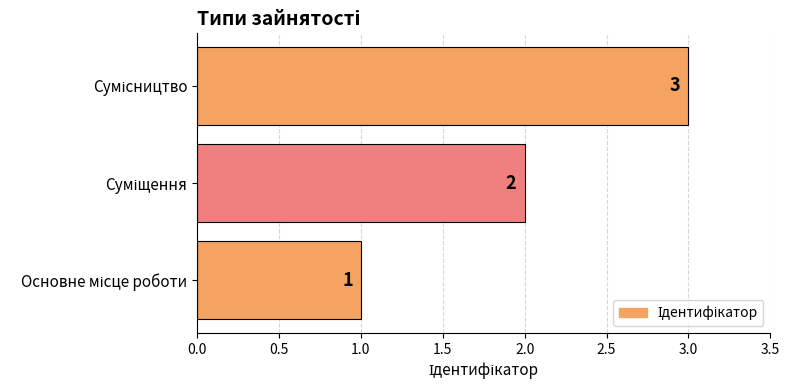

How many values are between 1 and 3?

3